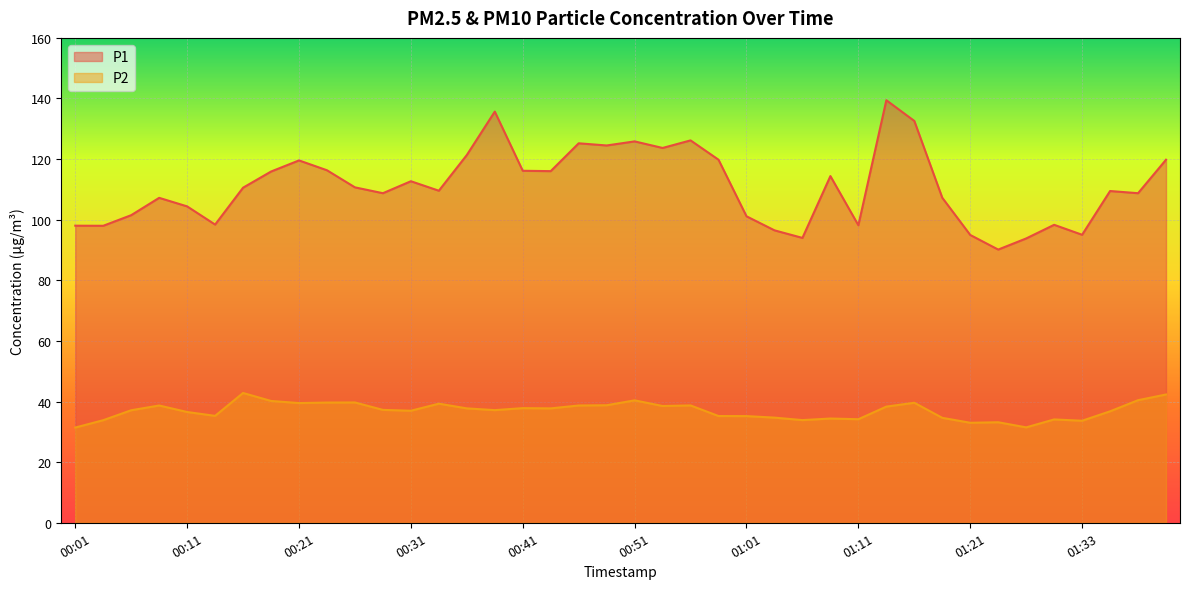

Which series has the largest range (max minus min)?

P1